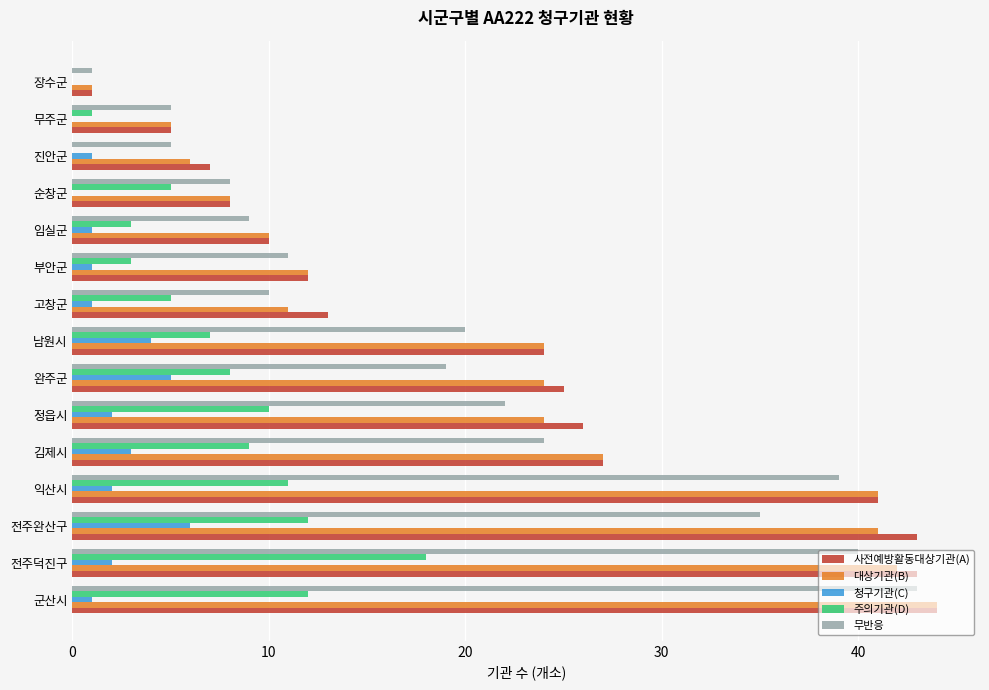

What are all the series names shown in the legend?

사전예방활동대상기관(A), 대상기관(B), 청구기관(C), 주의기관(D), 무반응